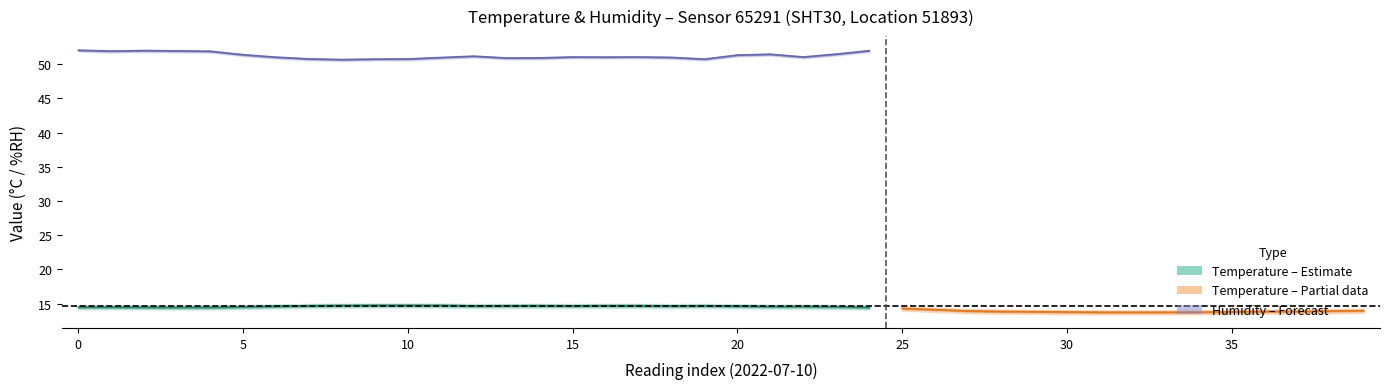

True or false: temperature_upper and temperature intersect in this chart.

False